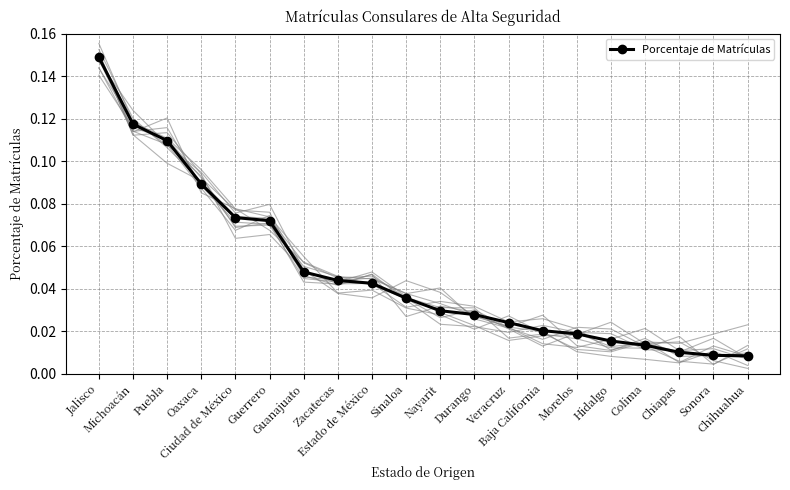

What is the label of the 8th point from the left?

Zacatecas